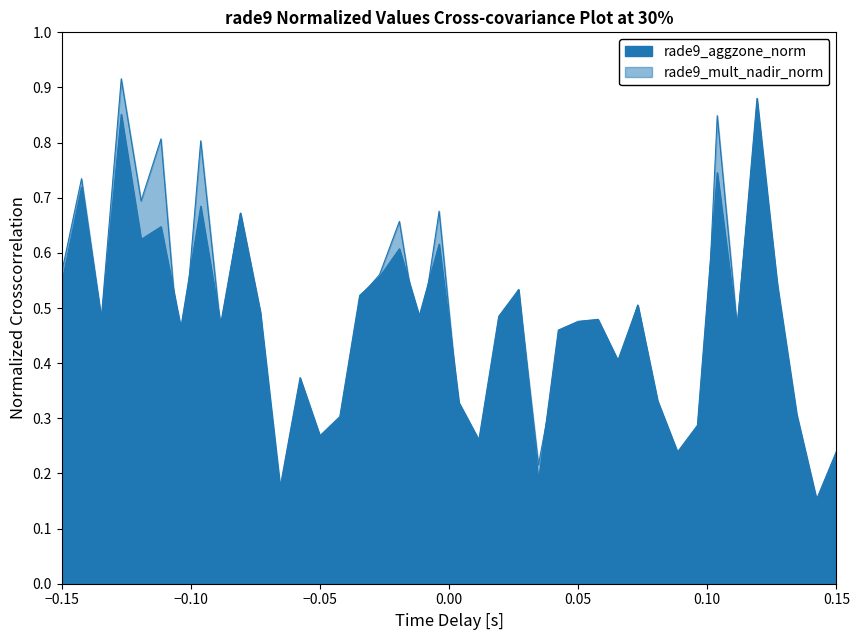

List the series in order of their overall mean, highest first.

rade9_aggzone_norm, rade9_mult_nadir_norm